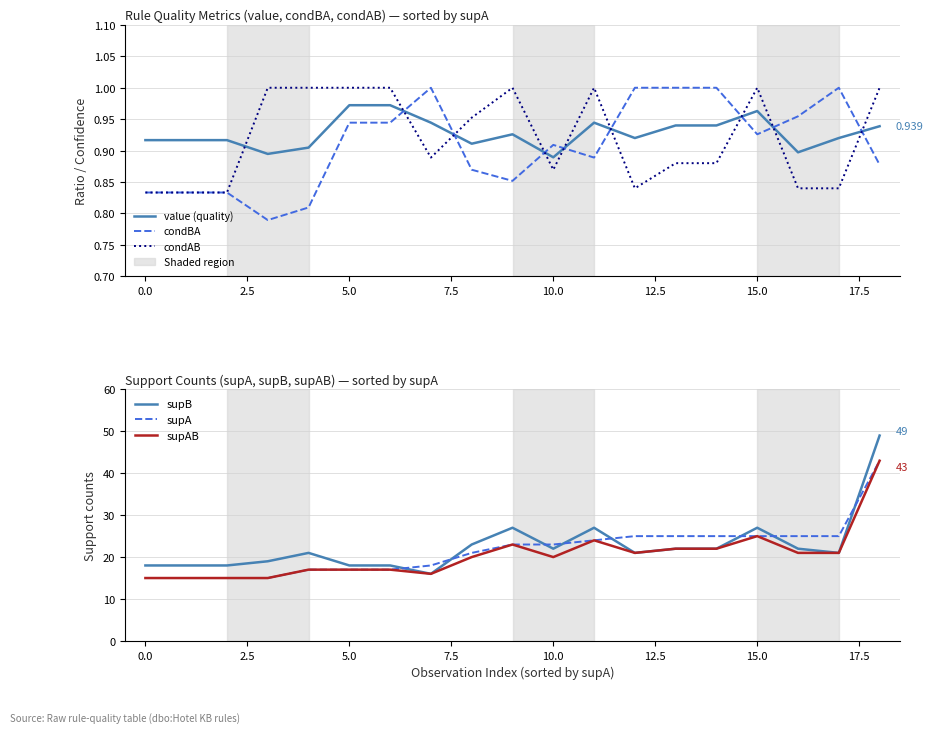

At 17.5, list the series in order from smallest to largest.

condBA, value (quality), condAB, supAB, supA, supB